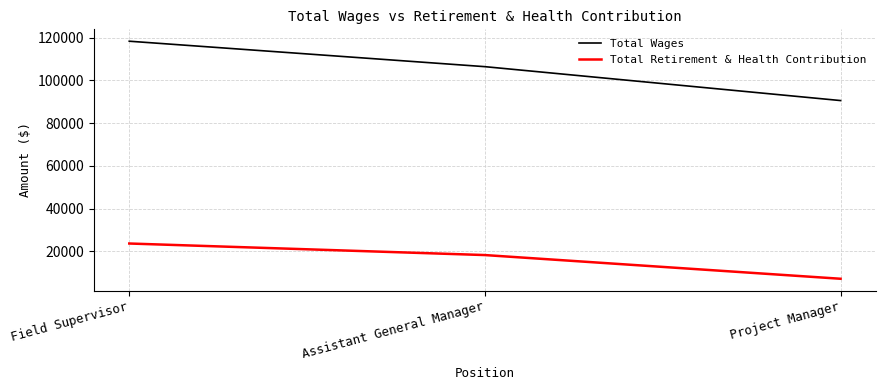

Reading right to left, extract all data points from this chart.

Total Wages: 90515	106367	118271
Total Retirement & Health Contribution: 7179	18259	23663